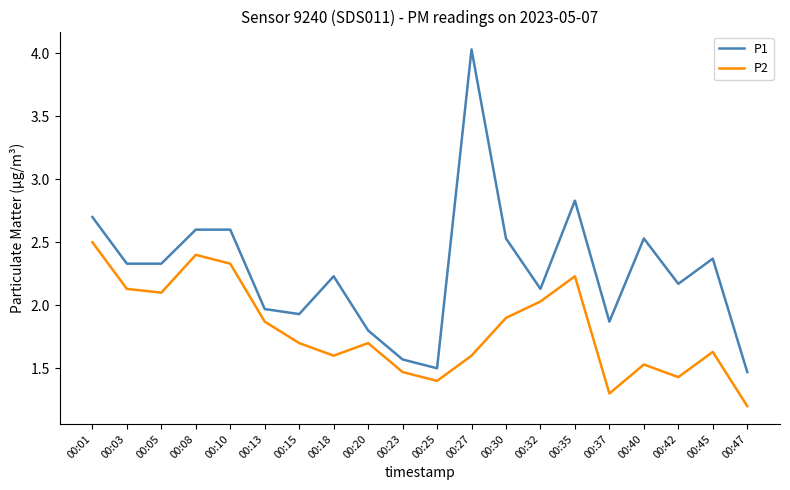

At 00:05, list the series in order from largest to smallest.

P1, P2